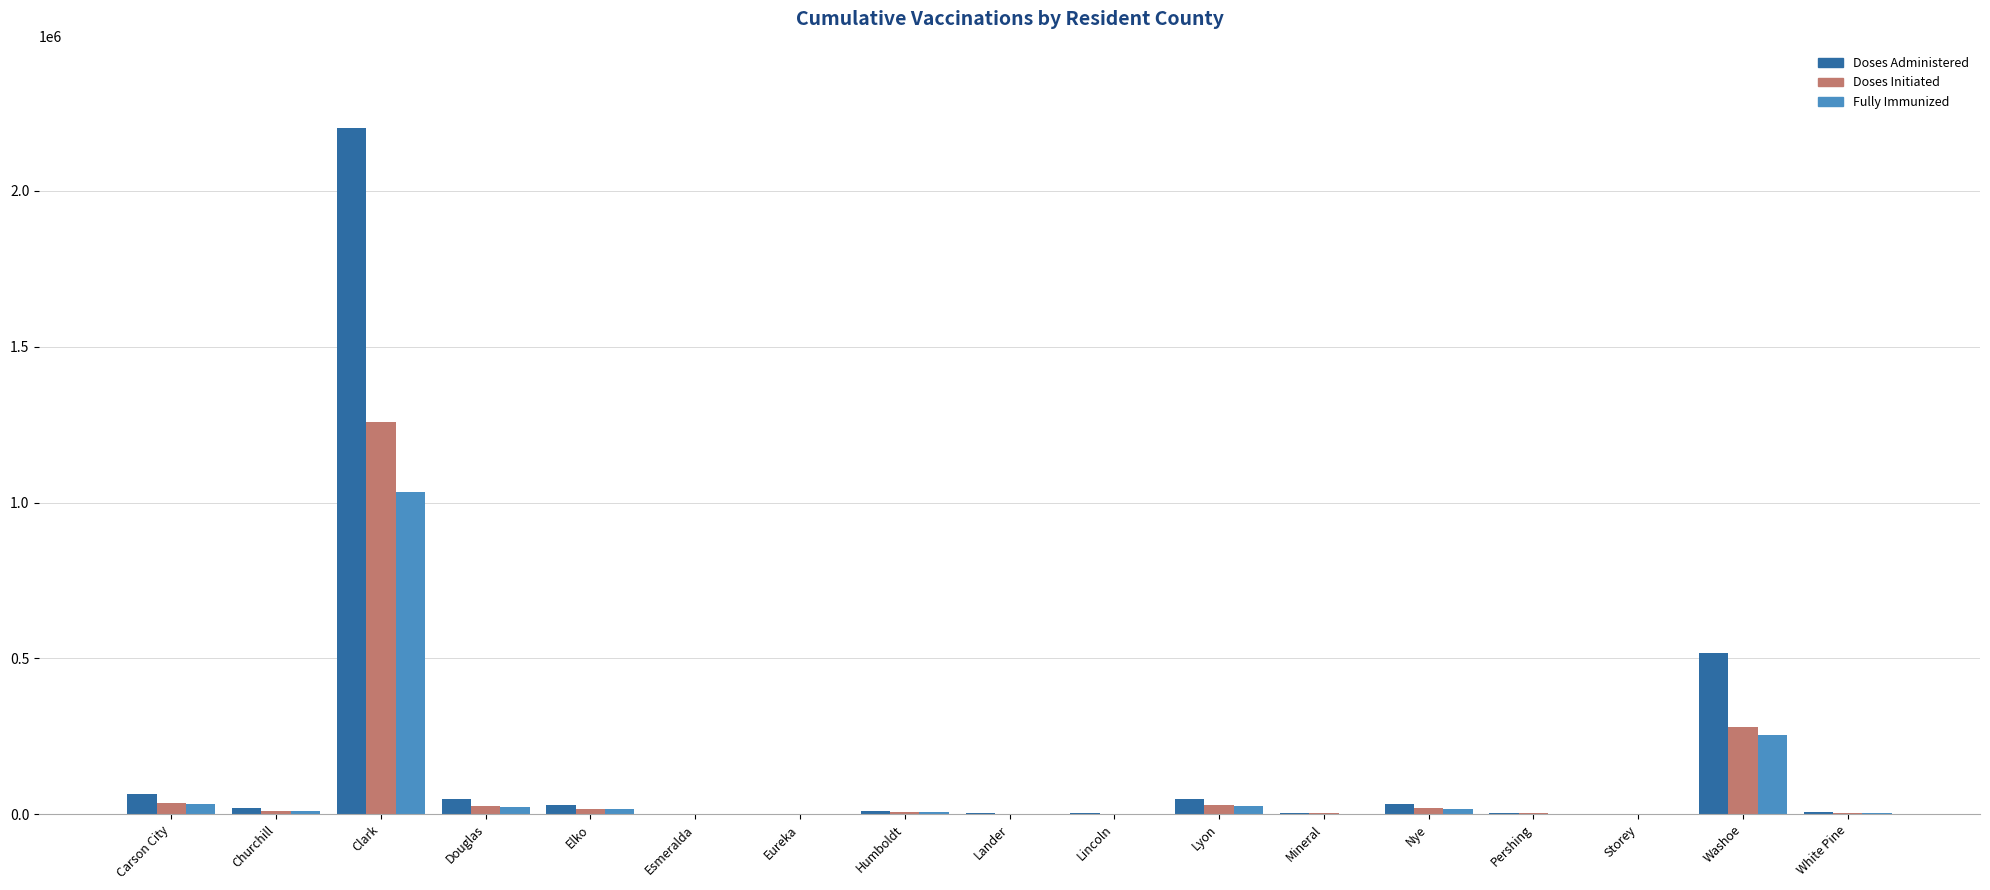

Does the chart contain stacked bars?

No